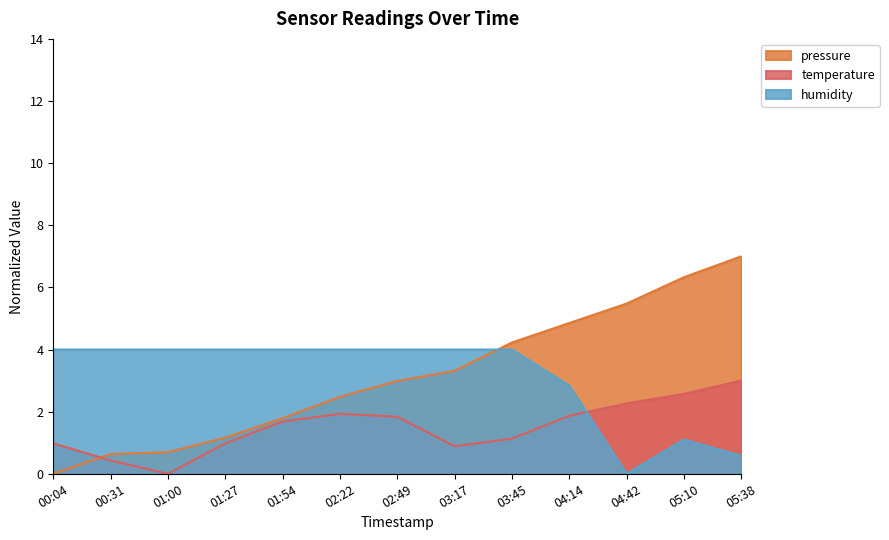

What position from the left is 05:10?

12